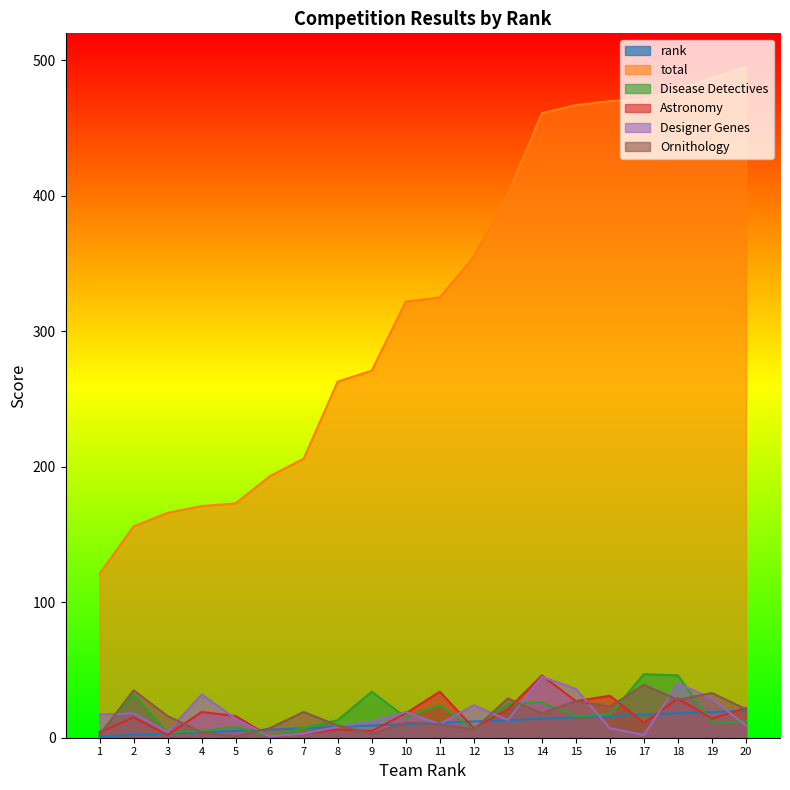

List the labels in order of Ornithology value, largest first.

17, 2, 19, 13, 18, 15, 16, 20, 7, 14, 3, 10, 11, 8, 6, 12, 4, 9, 1, 5